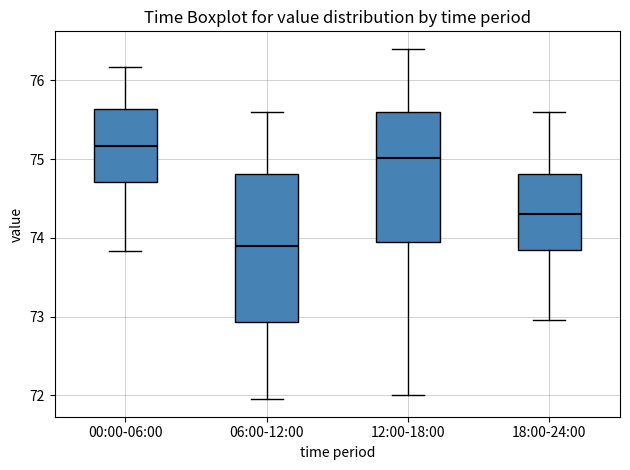

Where does the lower whisker of the box for 12:00-18:00 end on the y-axis? The values are not printed on the chart, so give them approximately, as read against the axis.

72.0